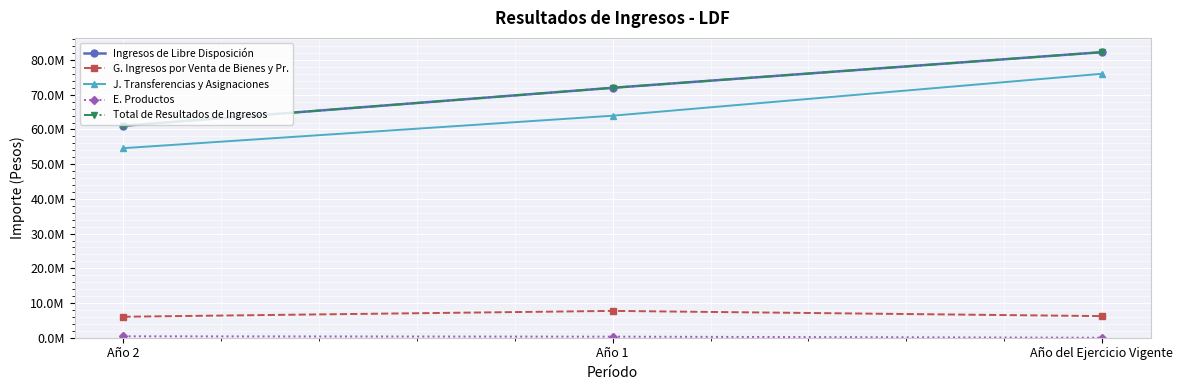

Is it true that Total de Resultados de Ingresos equals 71996822.2 at Año 1?

True